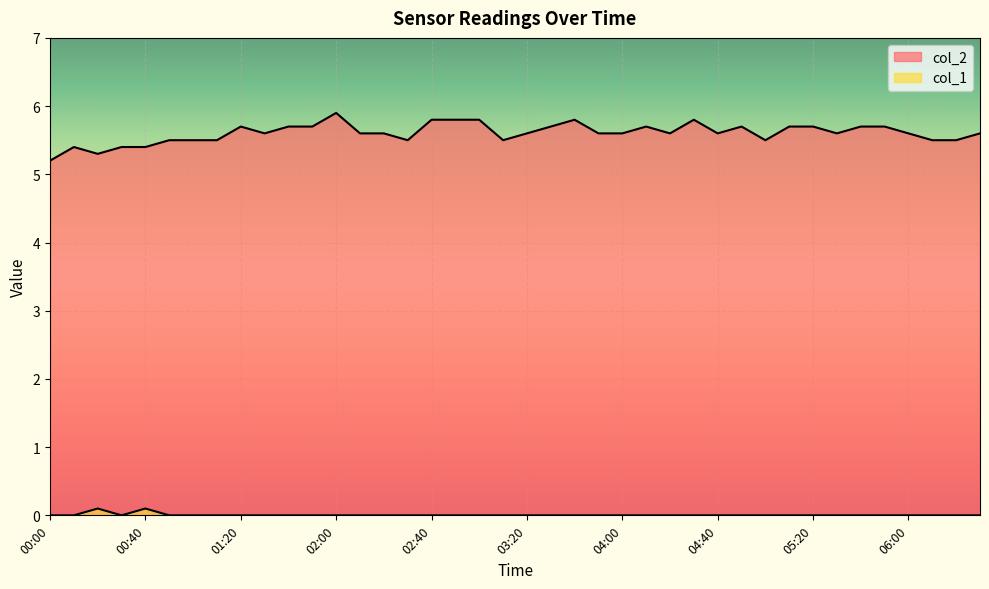

In col_1, how many points are lower than both neighbors (excluding endpoints)?

1